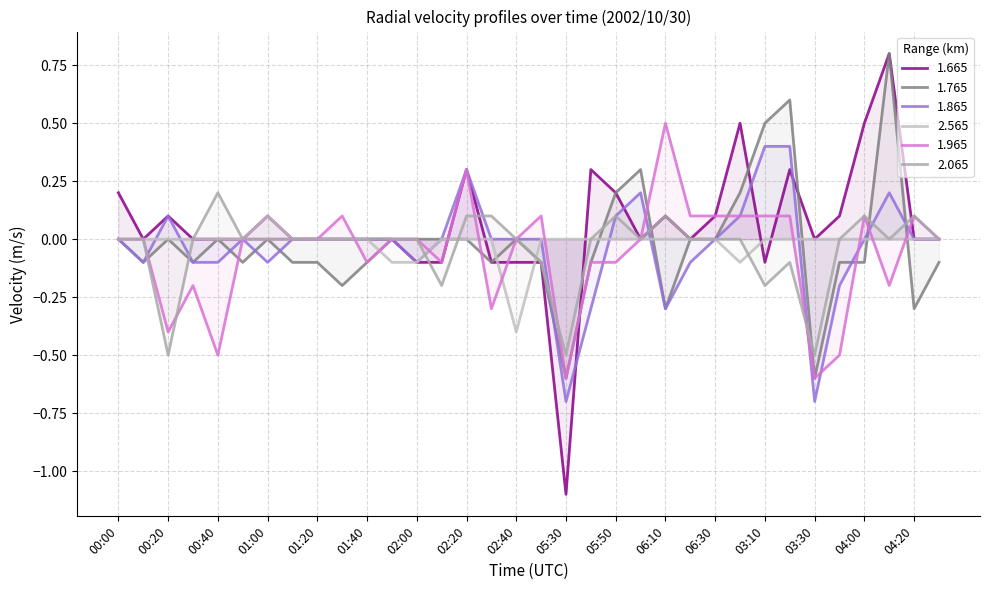

What is the maximum value for 1.865?

0.4